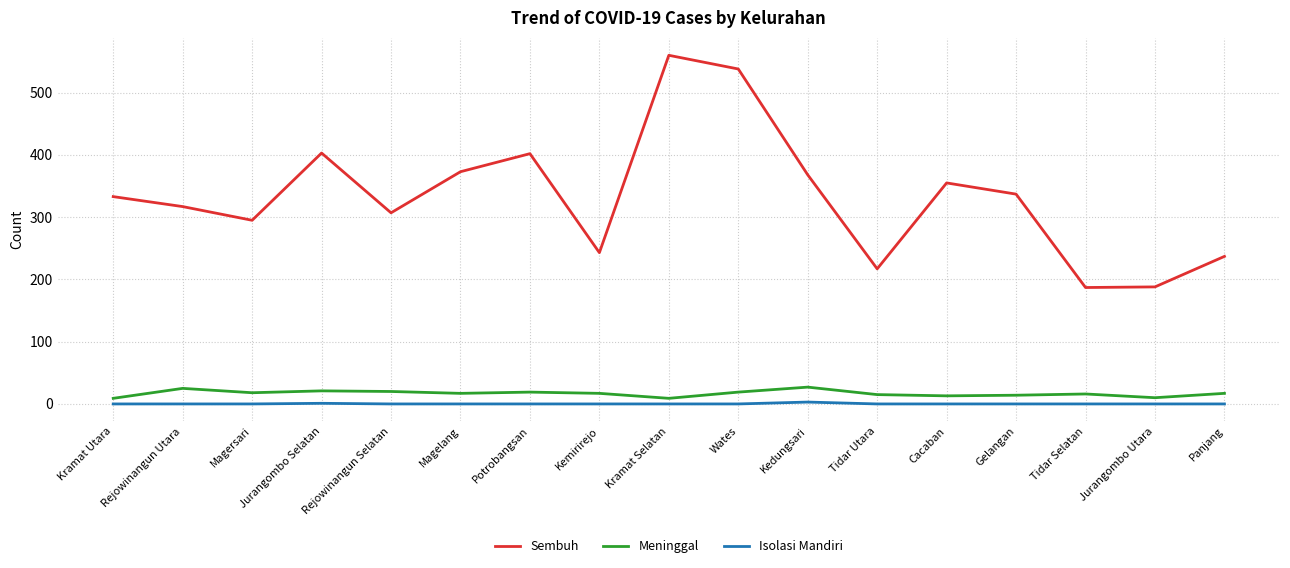

Which series has the largest total across all categories?

Sembuh